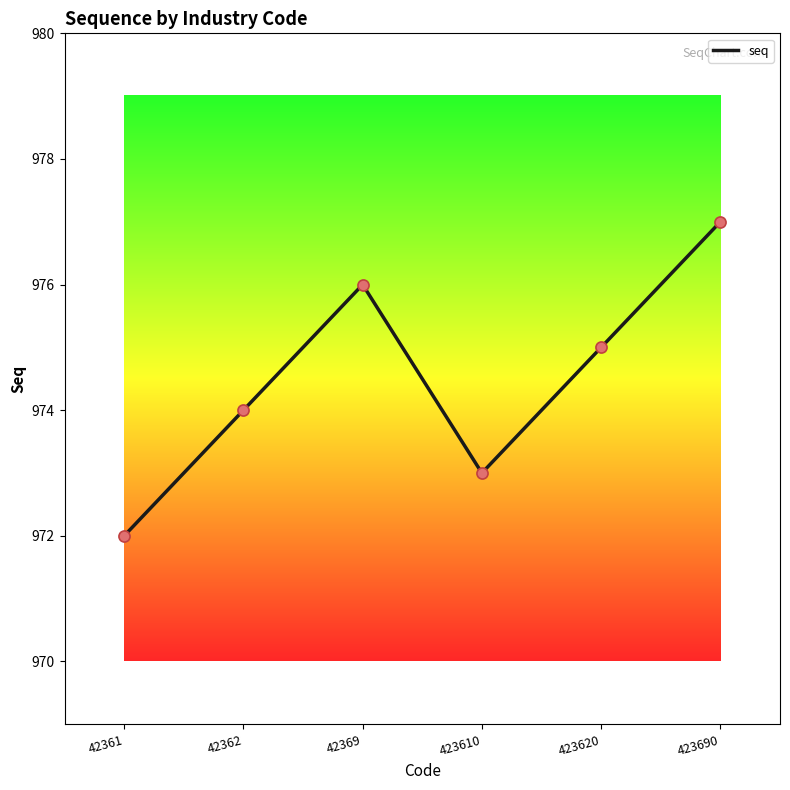

Which has a higher value, 423620 or 42361?

423620